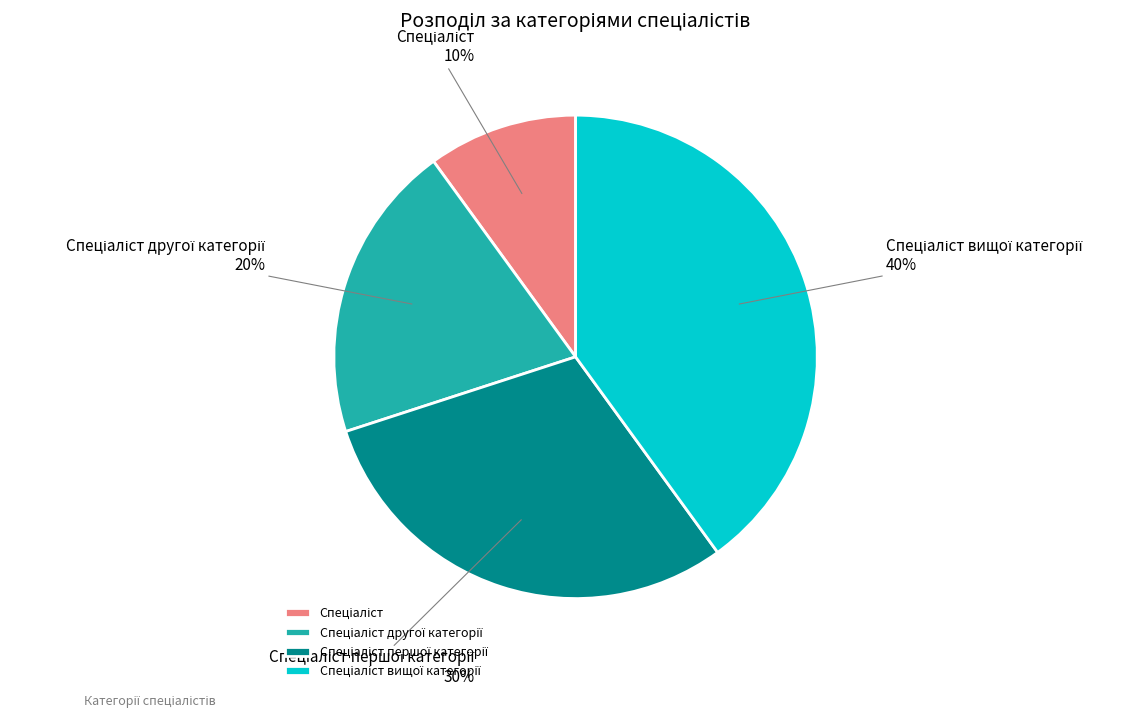

Is there any slice that represents more than half of the pie?

No